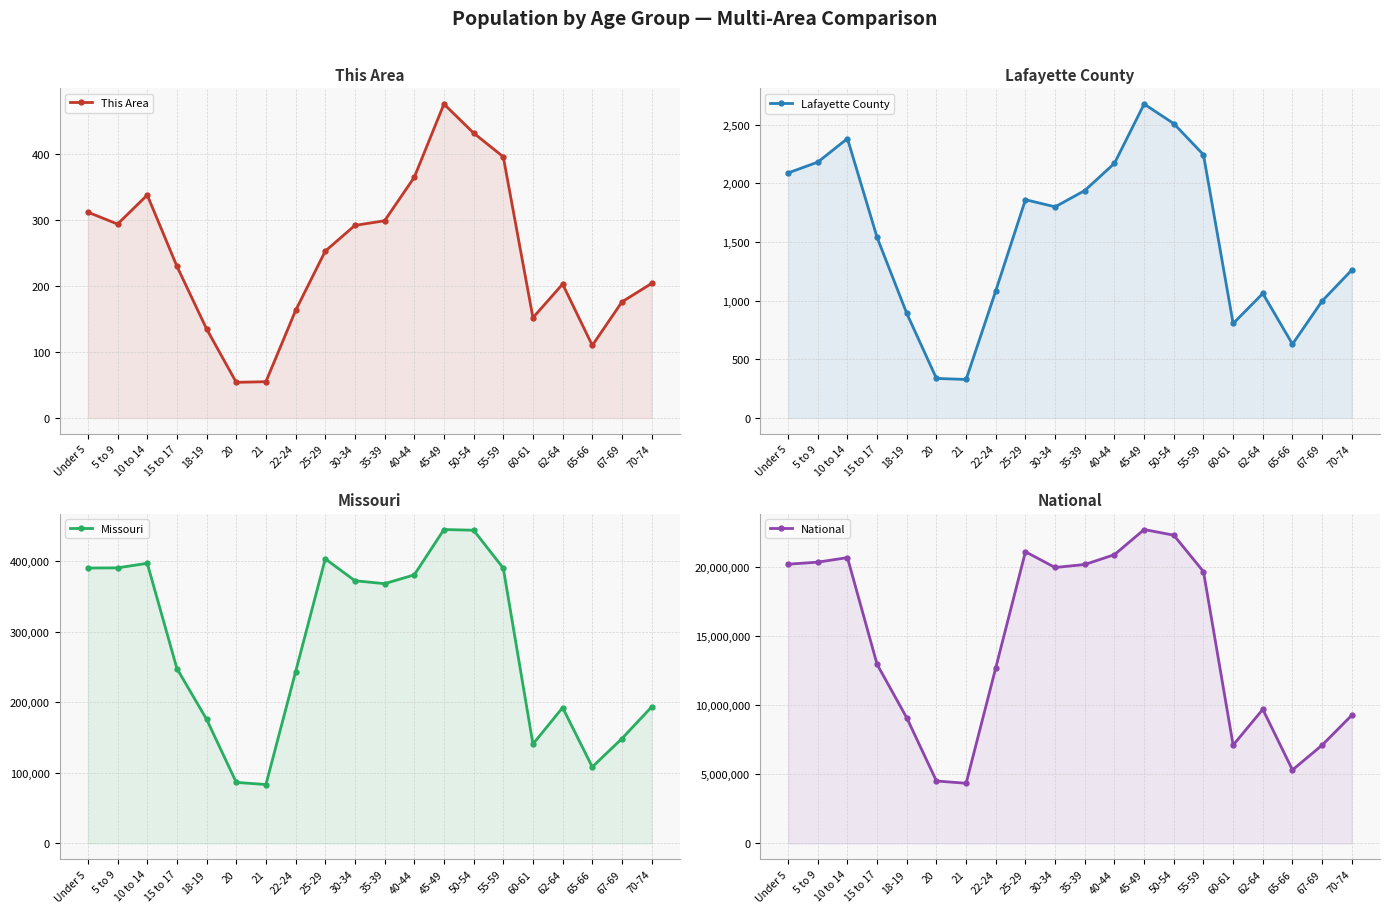

Count the number of data series in this chart.

4